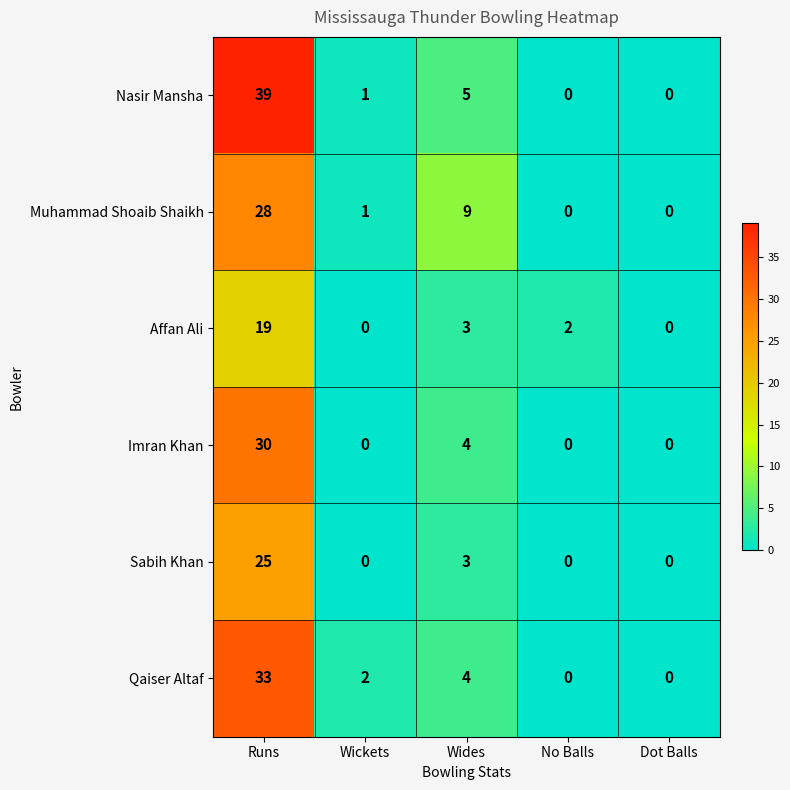

What is the difference between the Muhammad Shoaib Shaikh values at Runs and Wickets?

27